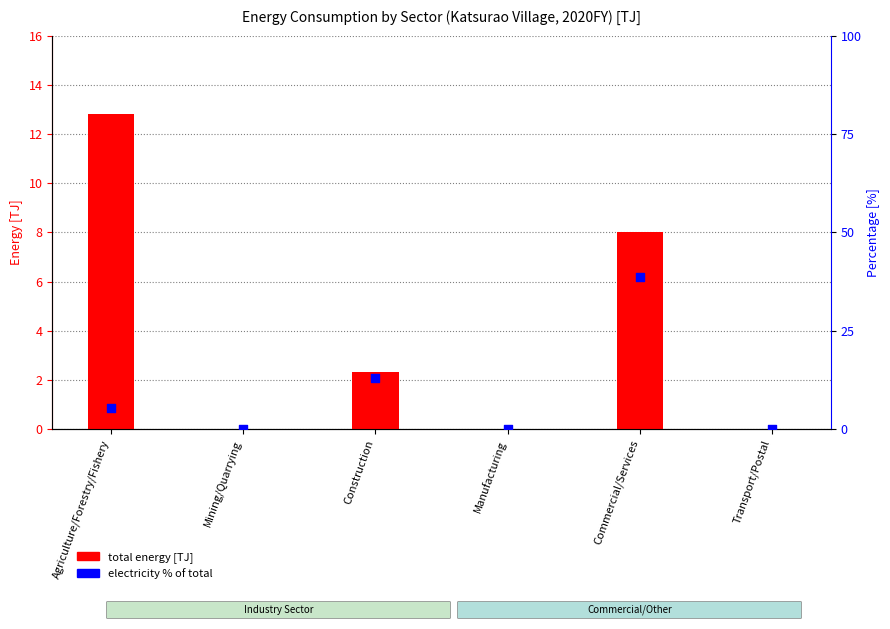

At which category is the sum across all series the highest?

Commercial/Services